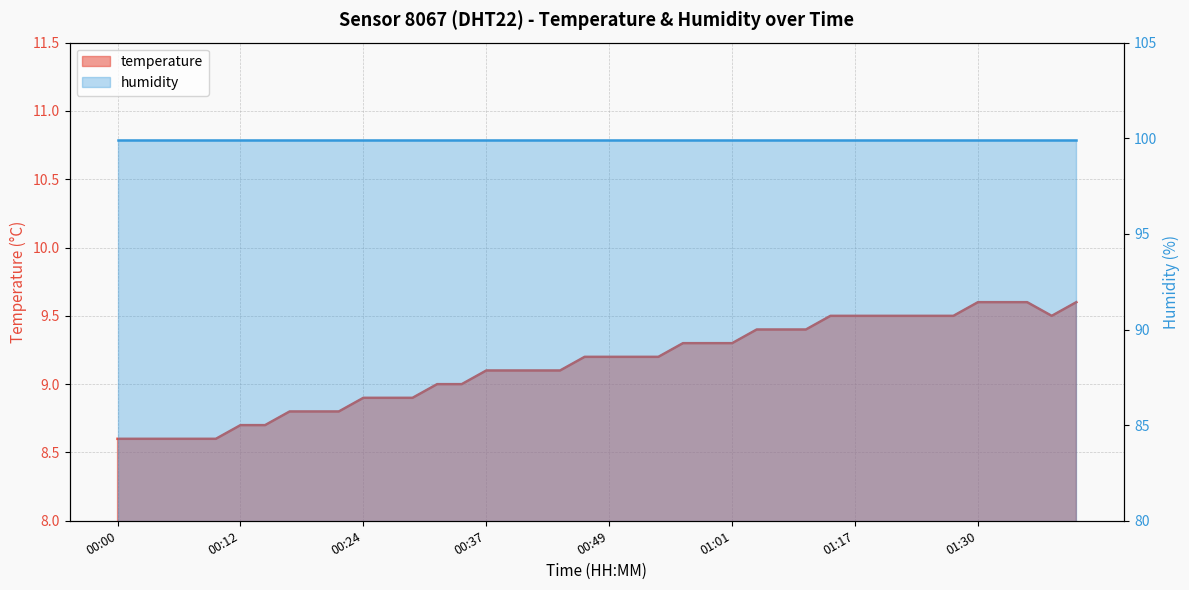

True or false: the data has more than 1 interior local peaks.

False